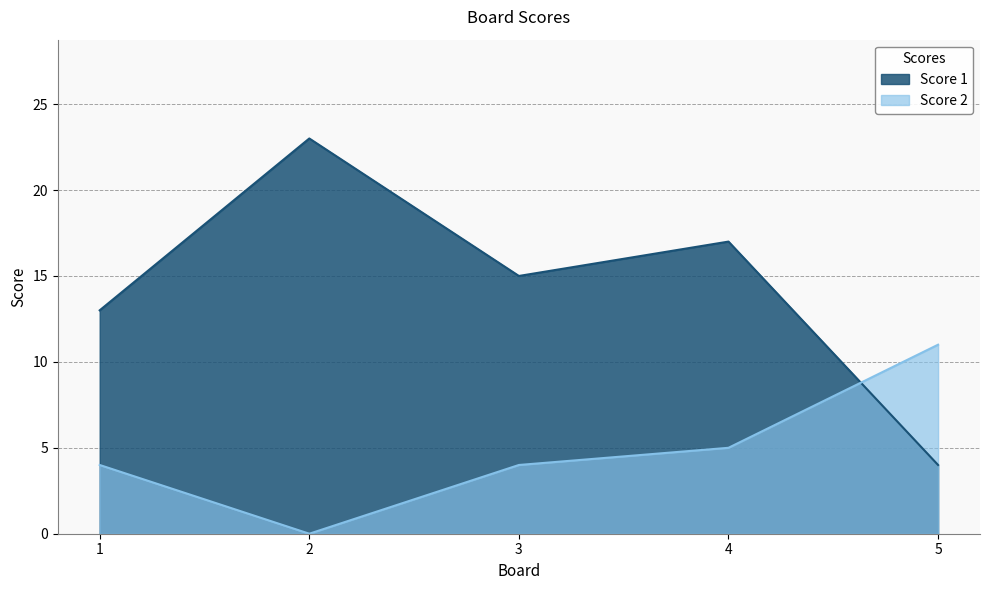

How many intersections are there between Score 1 and Score 2?

1